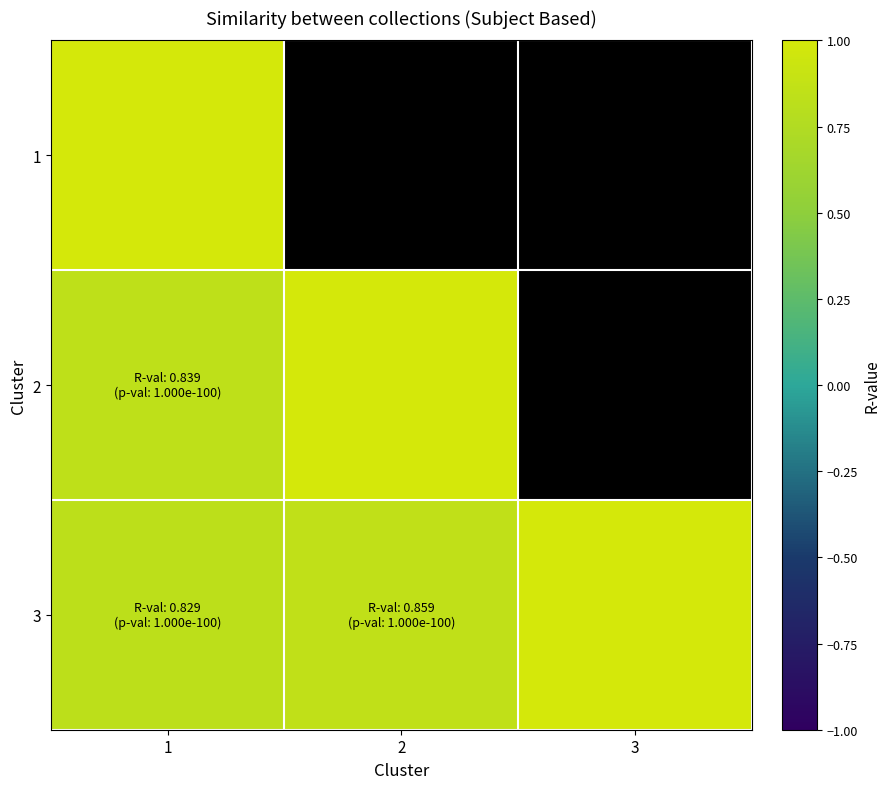

Rank the categories by 2 value from lowest to highest.

1, 3, 2